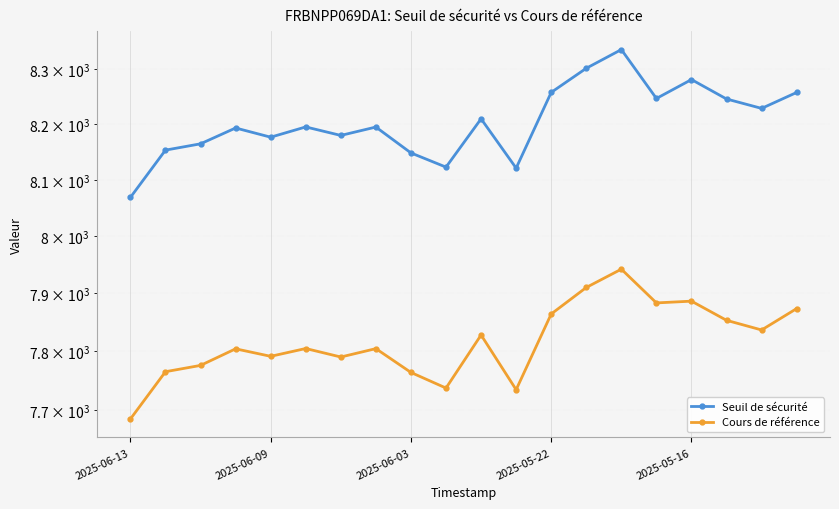

Reading left to right, what are all the values shown in this chart?

Seuil de sécurité: 8068.9	8153.4	8164.7	8193.2	8176.6	8195.1	8179.8	8194.9	8148.3	8122.9	8209.8	8121.1	8257.7	8301.6	8335.9	8246.6	8281.0	8245.7	8228.6	8257.6
Cours de référence: 7684.7	7765.1	7775.9	7804.3	7791.5	7804.9	7790.3	7804.7	7763.8	7737.2	7828.1	7734.4	7864.4	7910.5	7942.4	7883.6	7886.7	7853.5	7836.8	7873.8